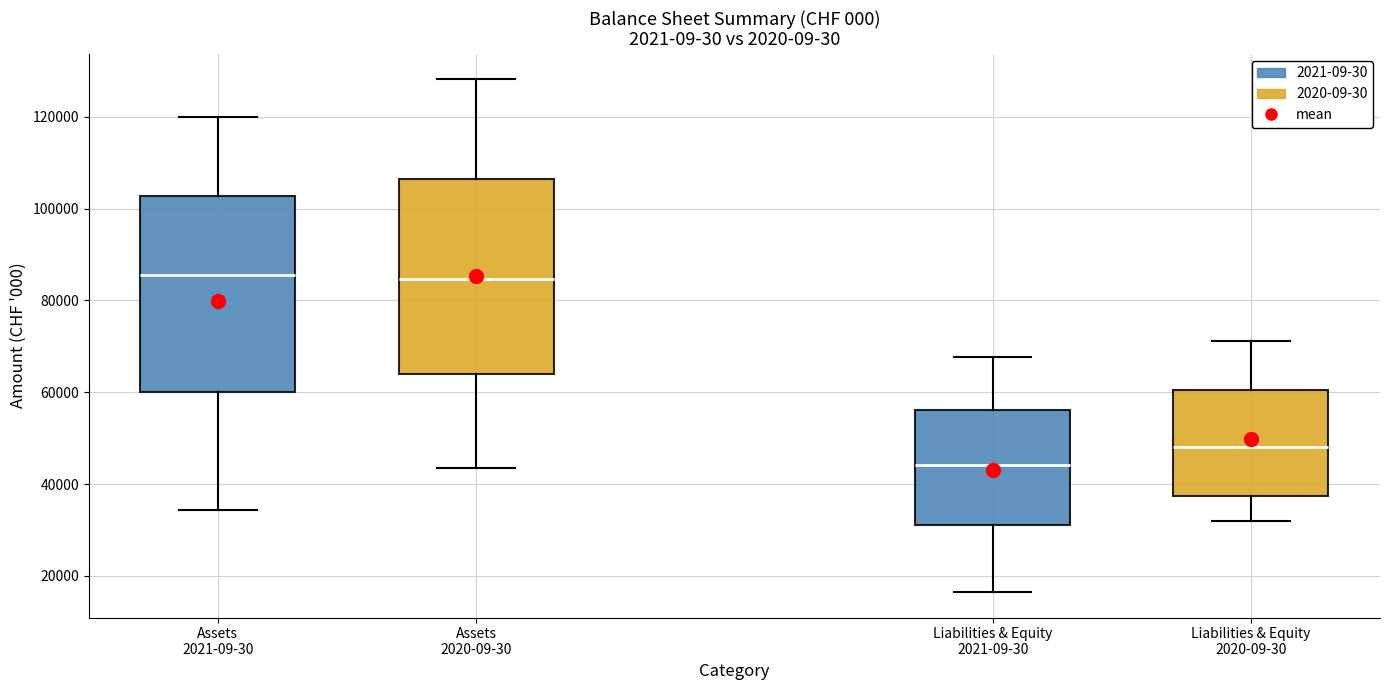

Where is the upper edge of the box for Liabilities & Equity 2020-09-30 on the y-axis? The values are not printed on the chart, so give them approximately, as read against the axis.

60000